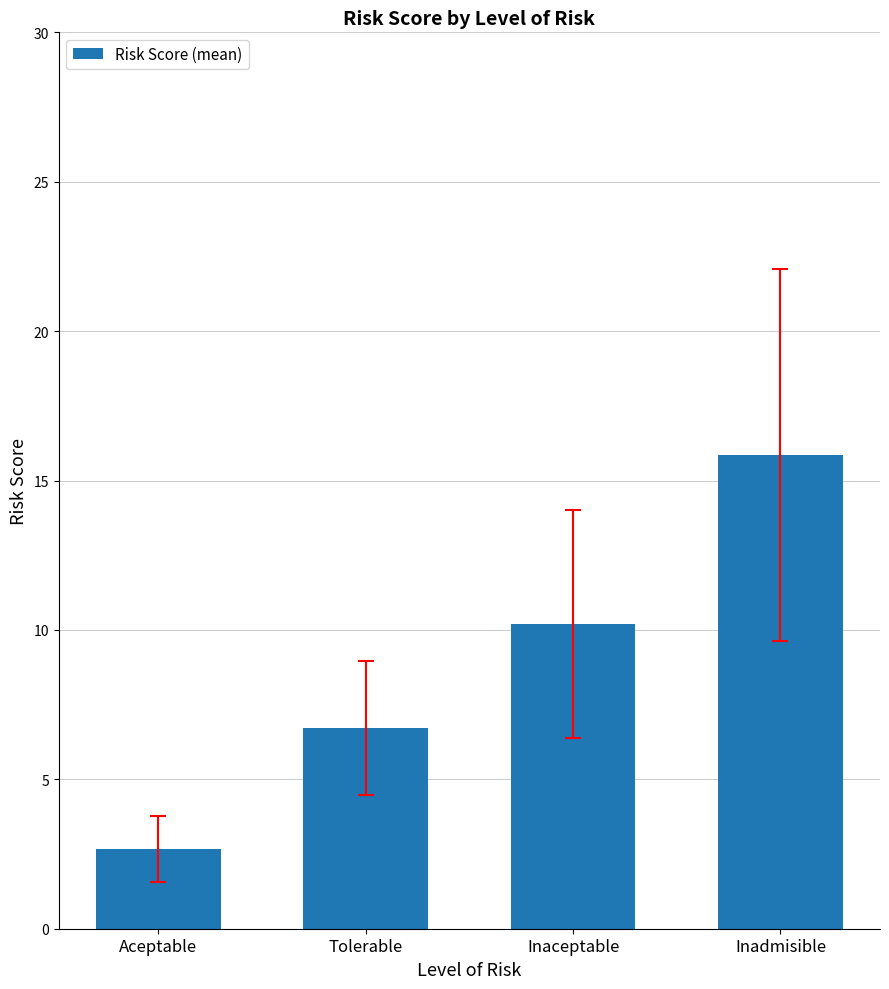

The value at Aceptable is 0.6. True or false?

False